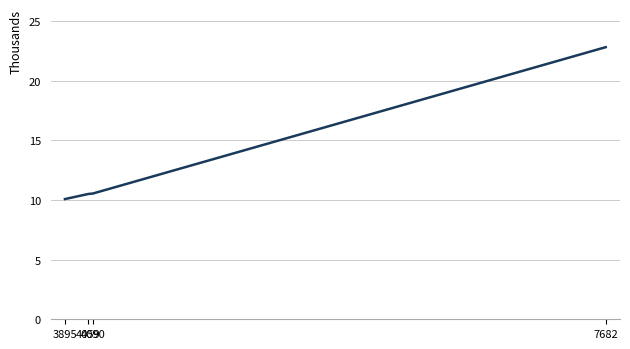

Does the chart have visible grid lines?

Yes